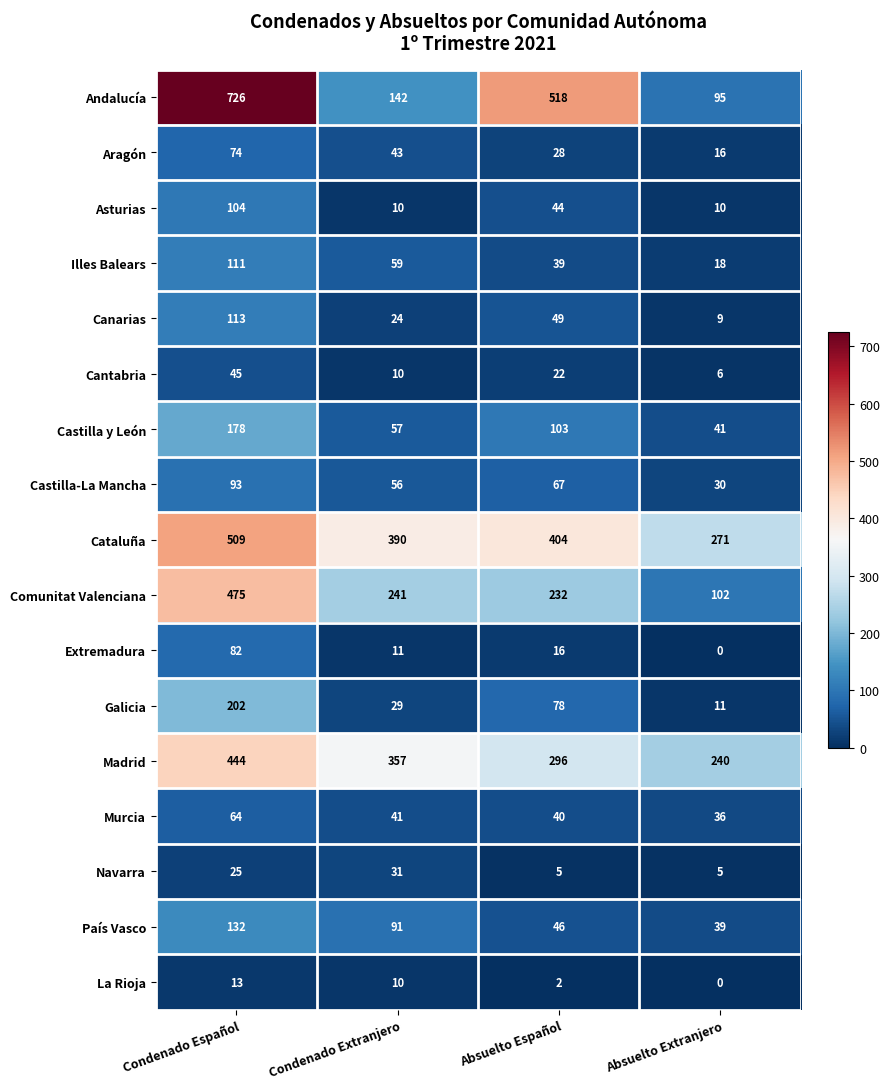

Rank the series at Condenado Español from highest to lowest value.

Andalucía, Cataluña, Comunitat Valenciana, Madrid, Galicia, Castilla y León, País Vasco, Canarias, Illes Balears, Asturias, Castilla-La Mancha, Extremadura, Aragón, Murcia, Cantabria, Navarra, La Rioja